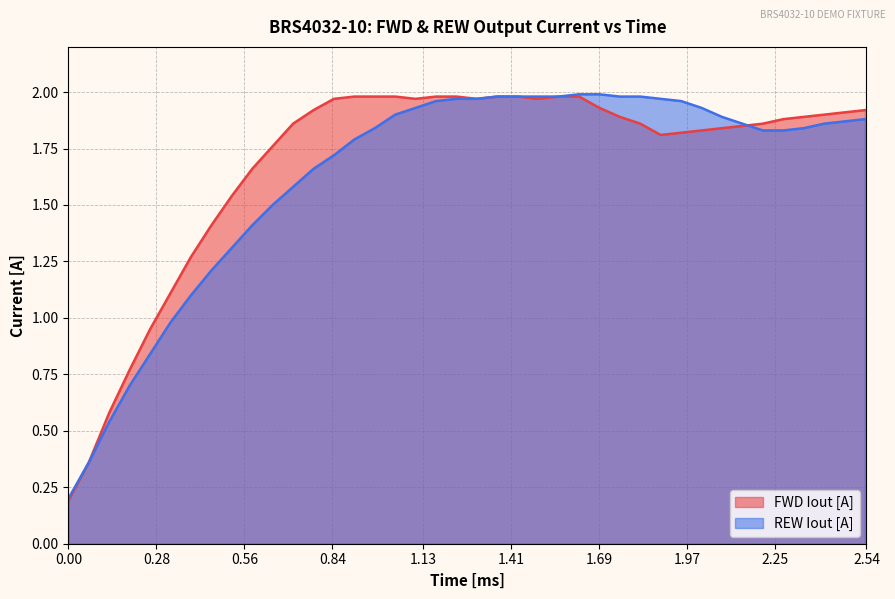

Does the chart display data point markers on the line(s)?

No